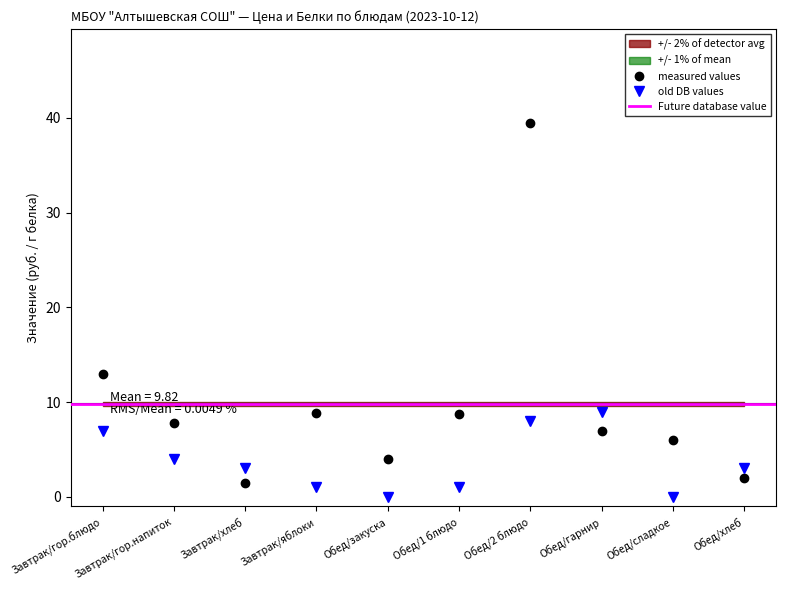

The value of old DB values at Обед/сладкое is 2.9. True or false?

False